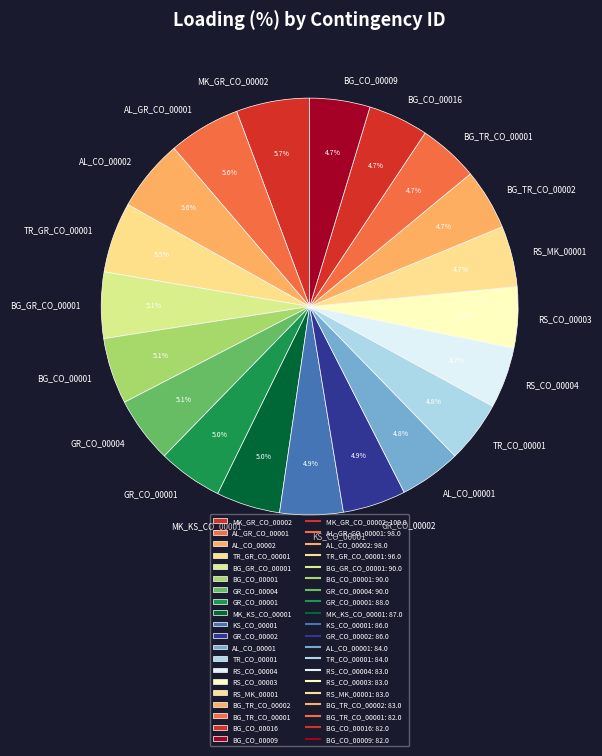

Is there a majority slice in this chart?

No